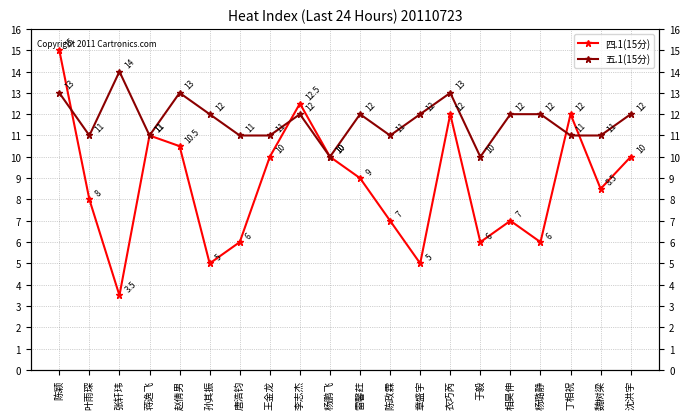

What is the value of the 四.1(15分) point at the 2nd from the left?

8.0